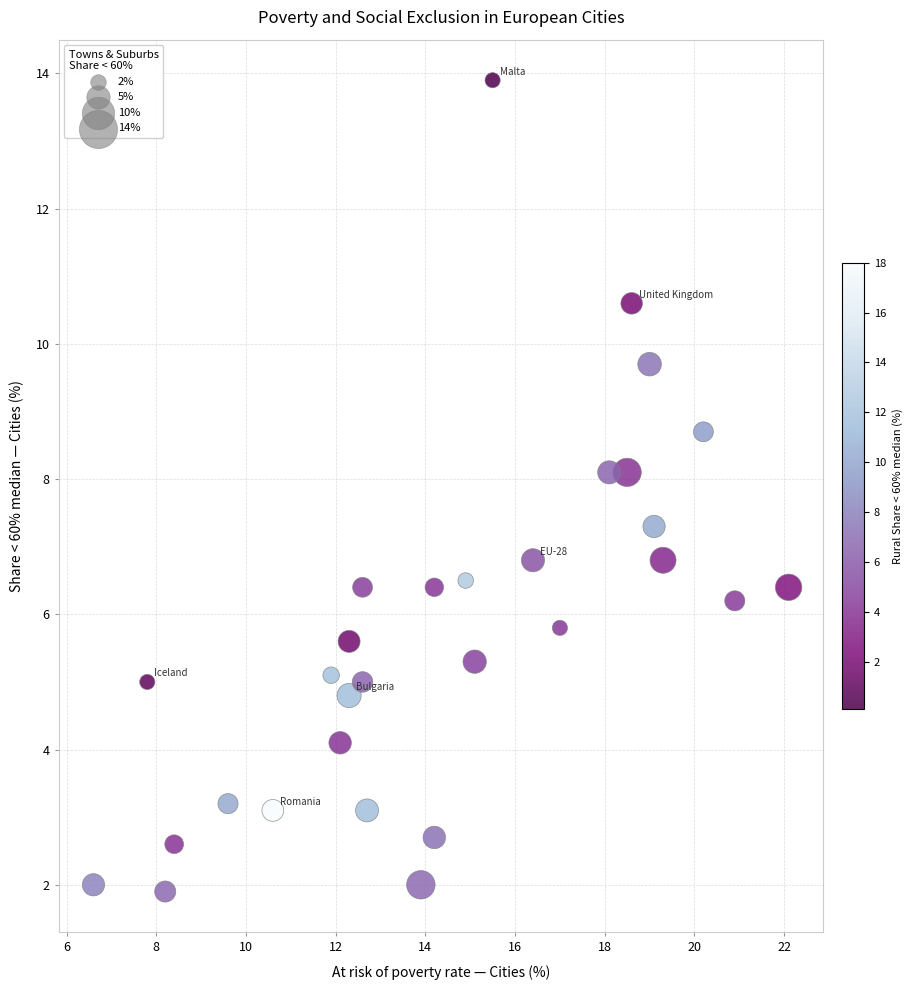

What is the range of X values (max minus min)?

15.5